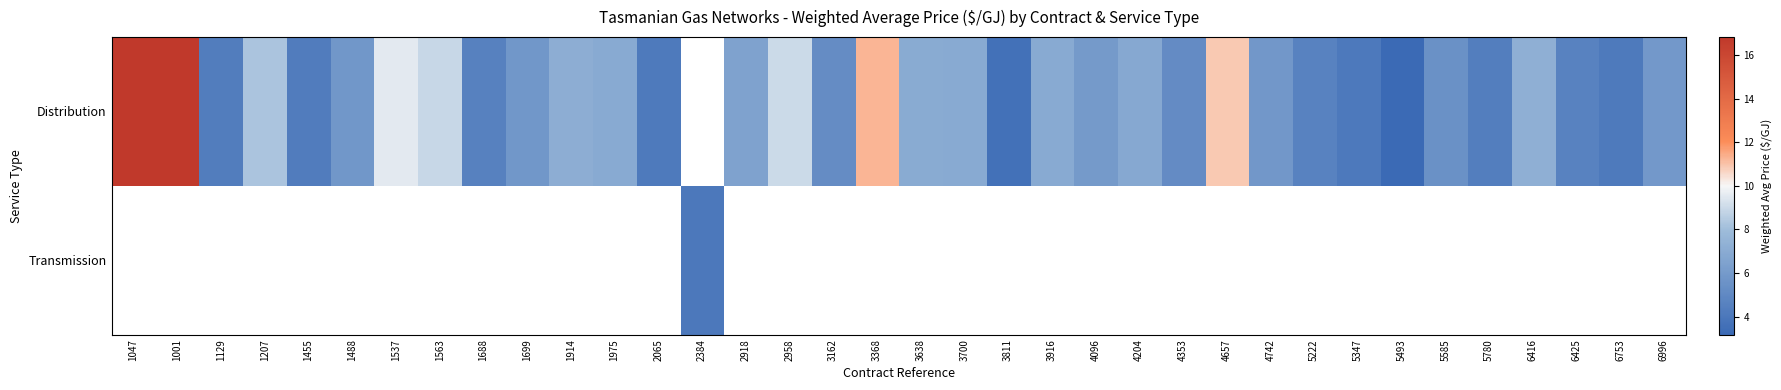

At which label does Distribution first exceed 6?

1047